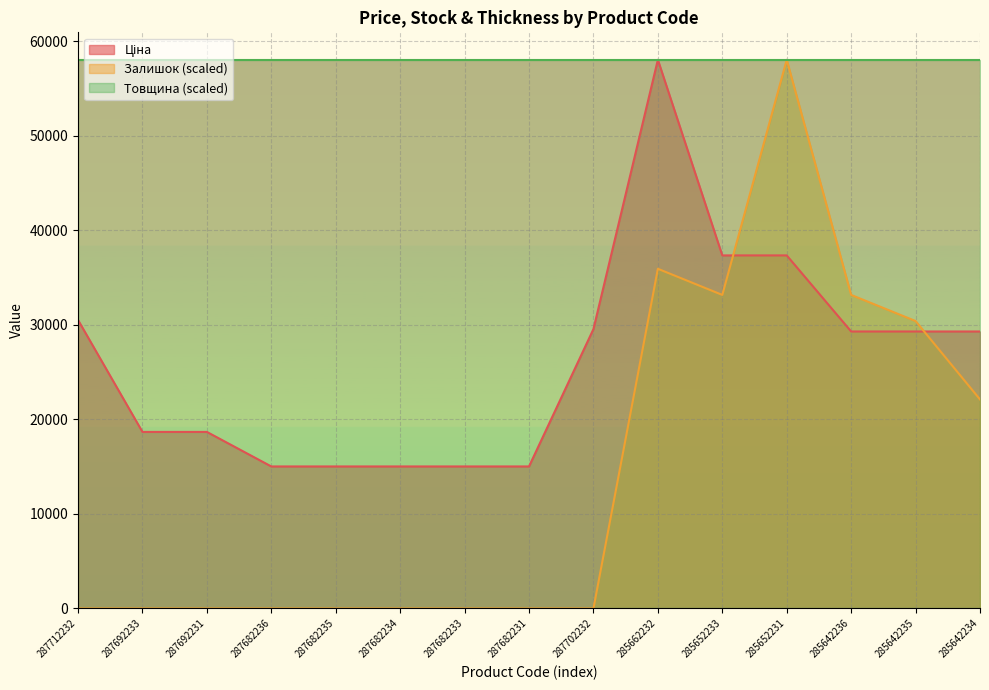

Count the number of data series in this chart.

3